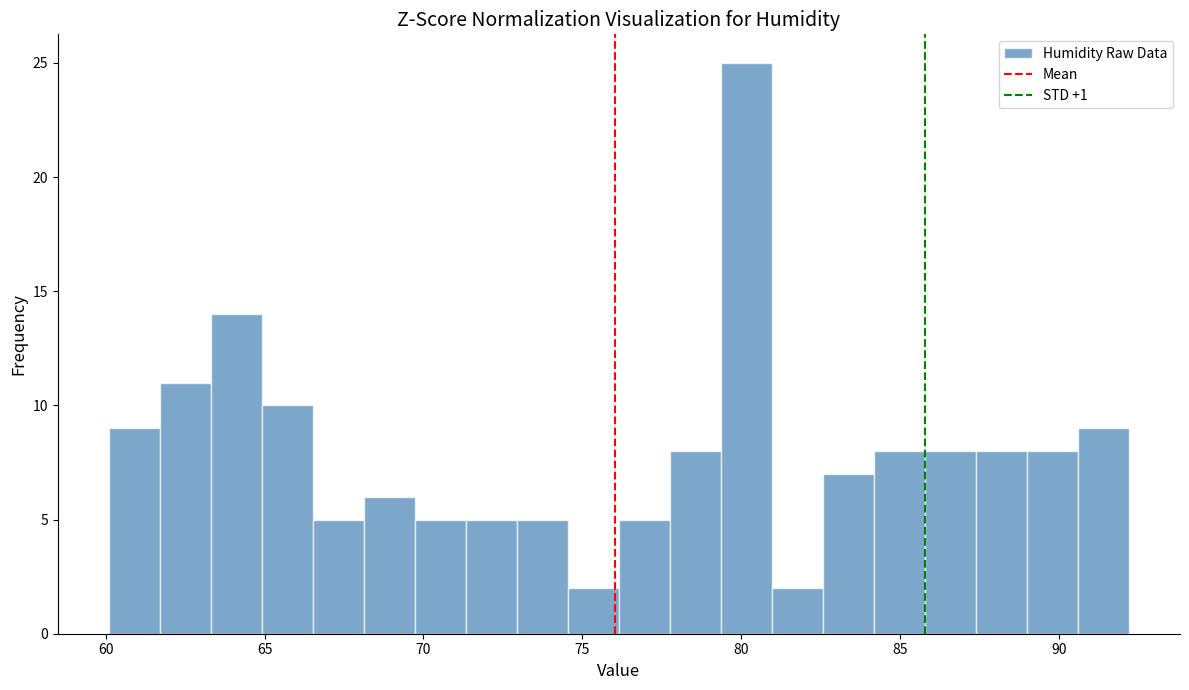

Around what value on the x-axis is the tallest bar? Give the approximate position of its centre, as read against the axis.

80.0